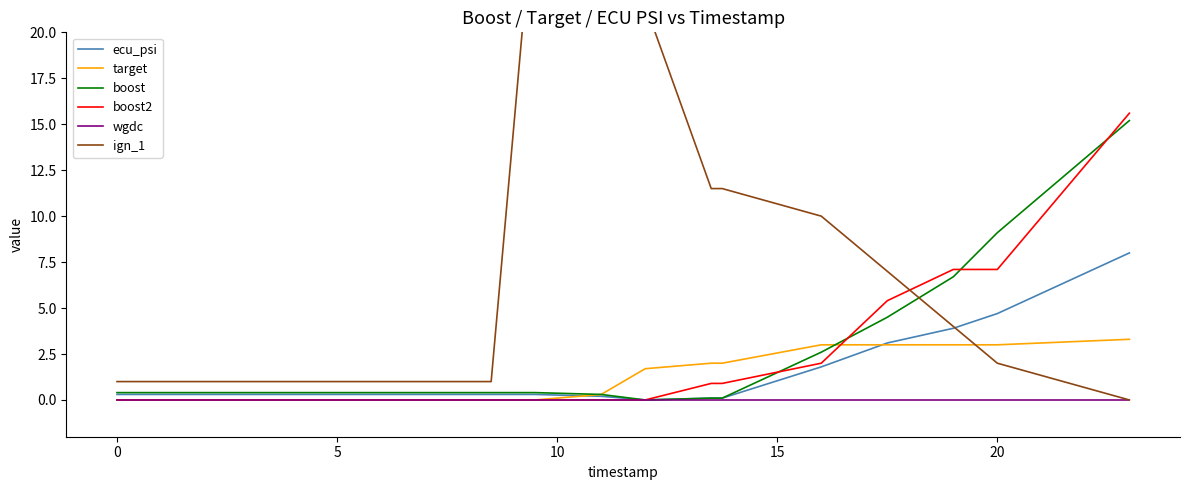

What is the sum of all ecu_psi values?

24.0